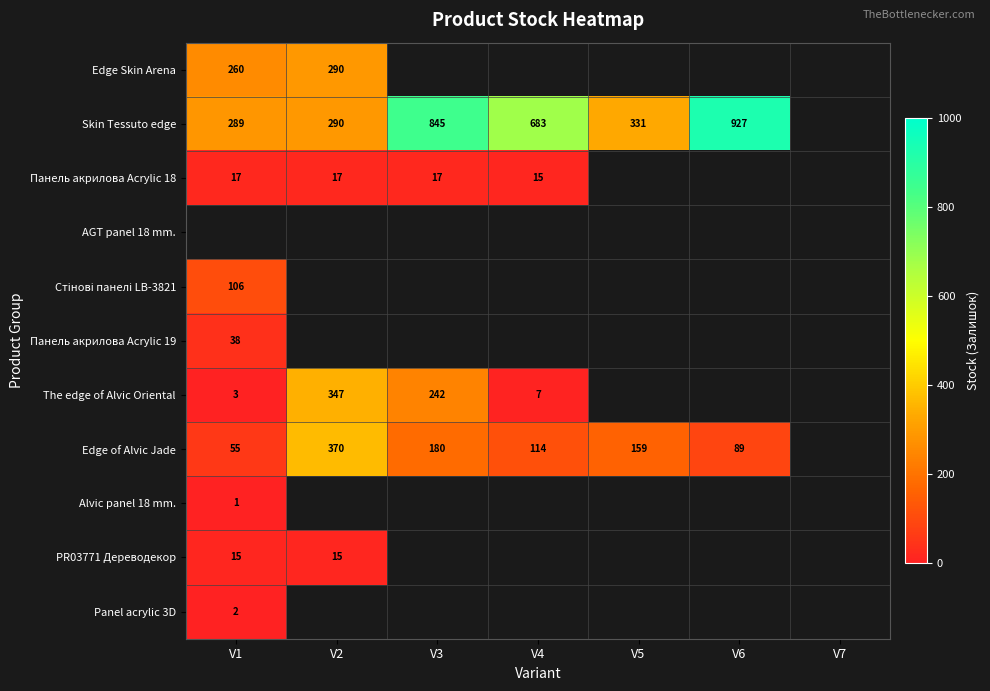

The The edge of Alvic Oriental series shows 347 at V2. True or false?

True